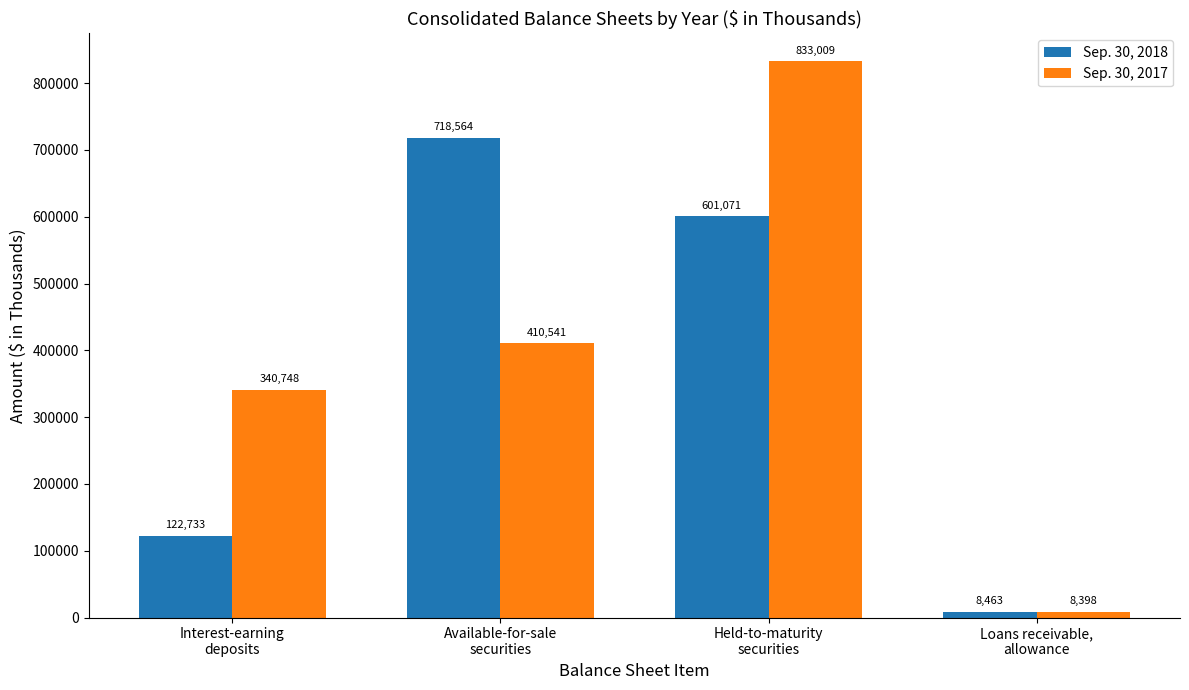

What is the lowest value of the Sep. 30, 2017 series?

8398